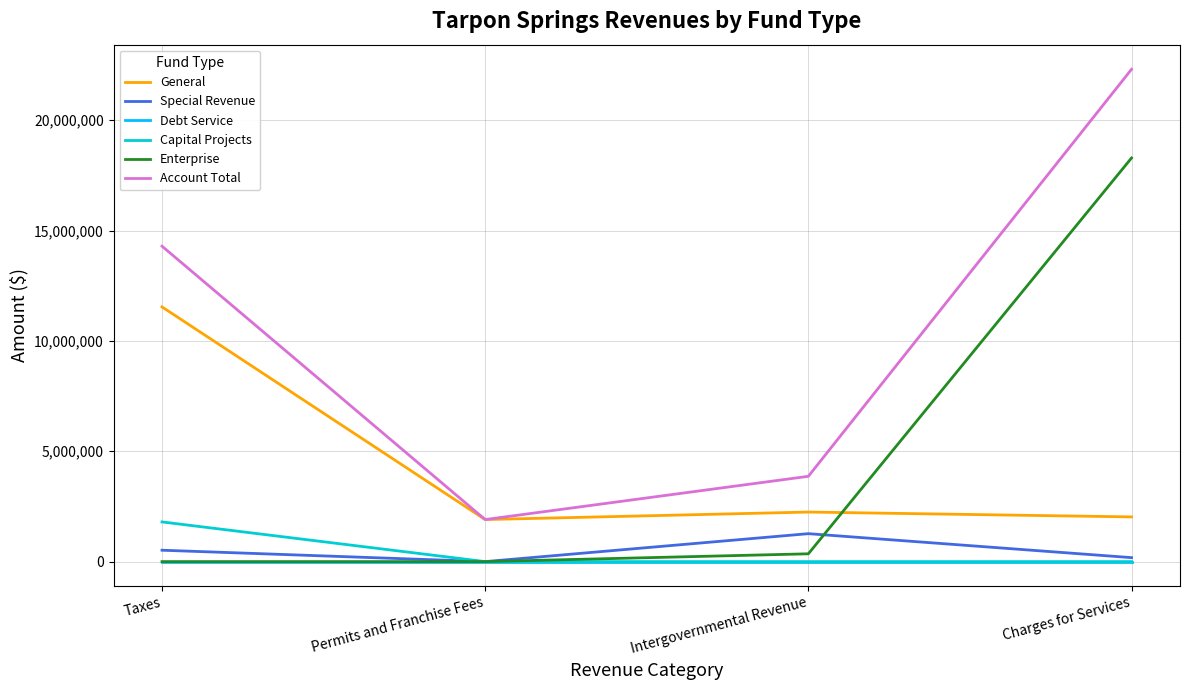

At which category is the sum across all series the highest?

Charges for Services